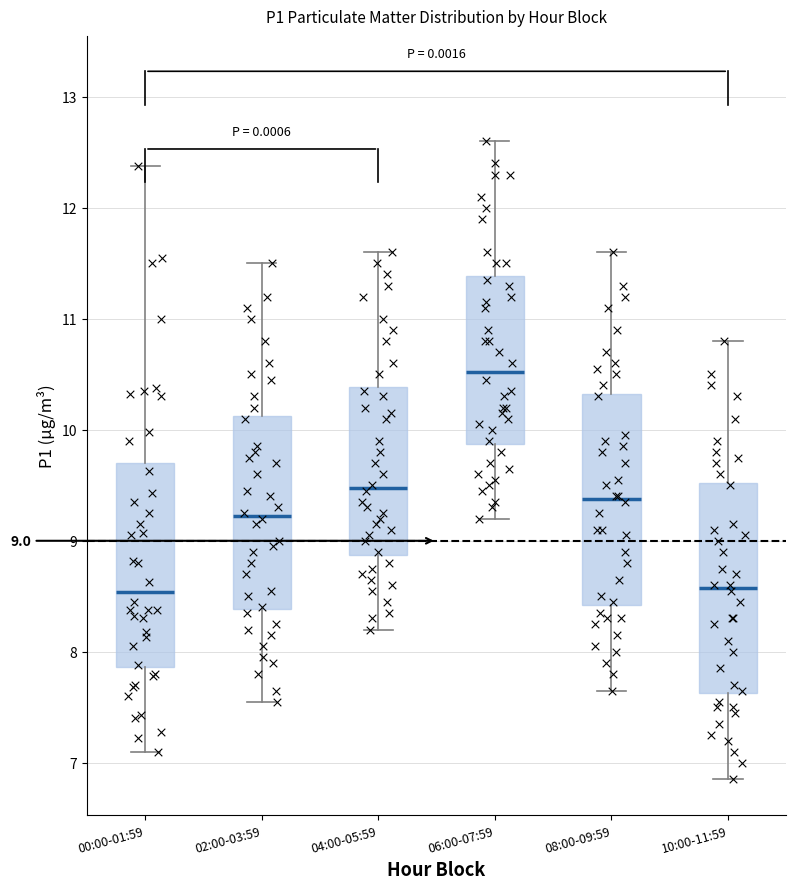

Which box has the highest median line?

06:00-07:59